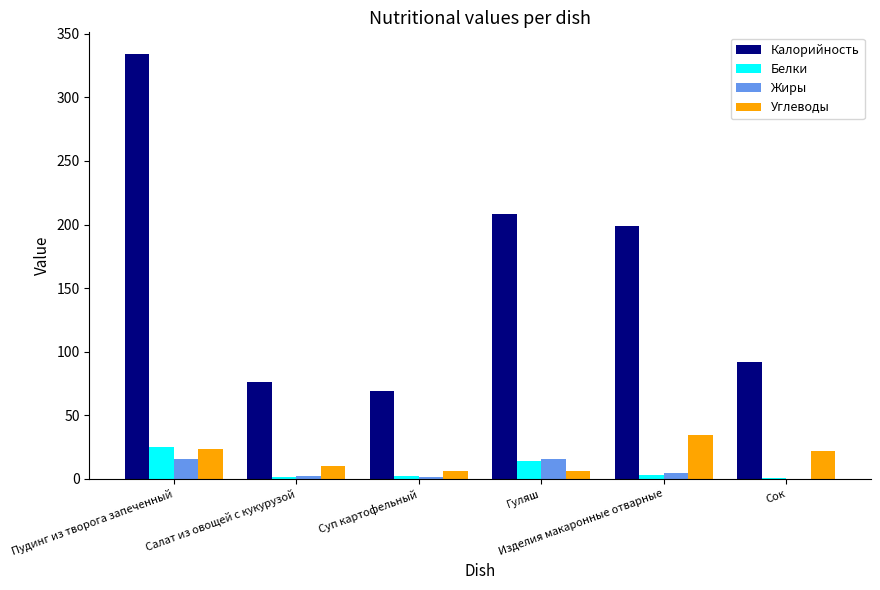

Which series has the largest total across all categories?

Калорийность